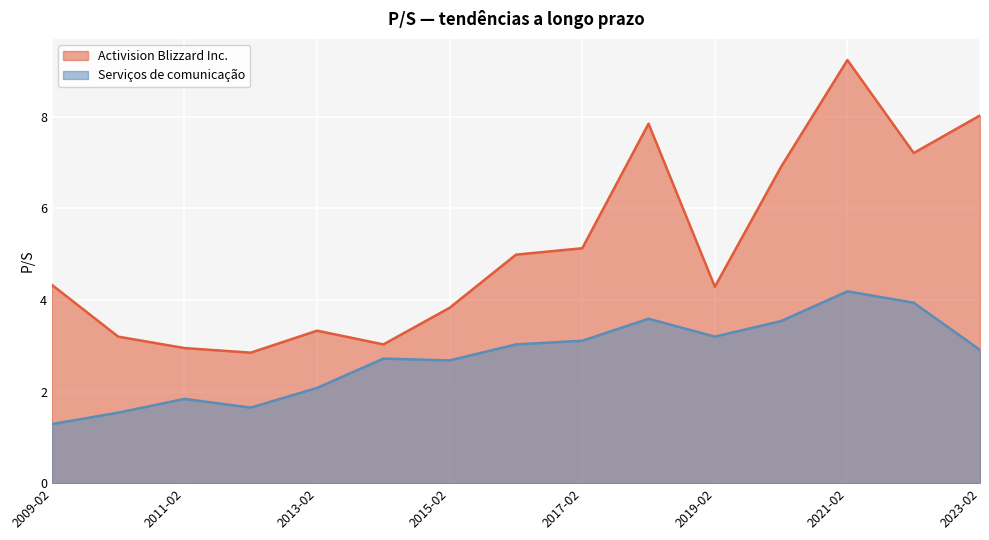

The value of Serviços de comunicação at 2012-02-28 is 1.6. True or false?

True